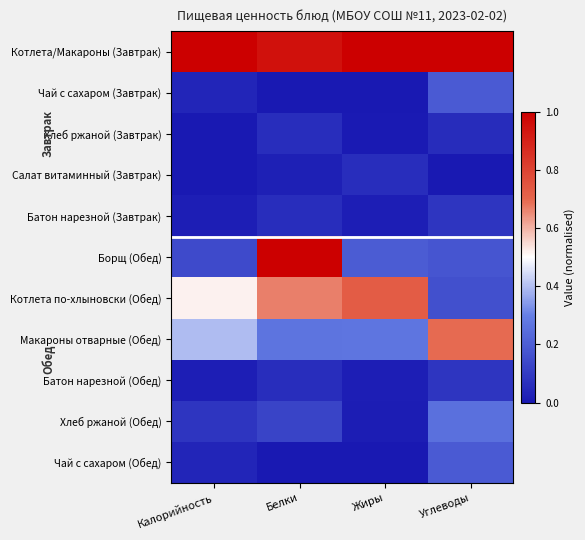

Between Калорийность and Белки, which is larger?

Калорийность